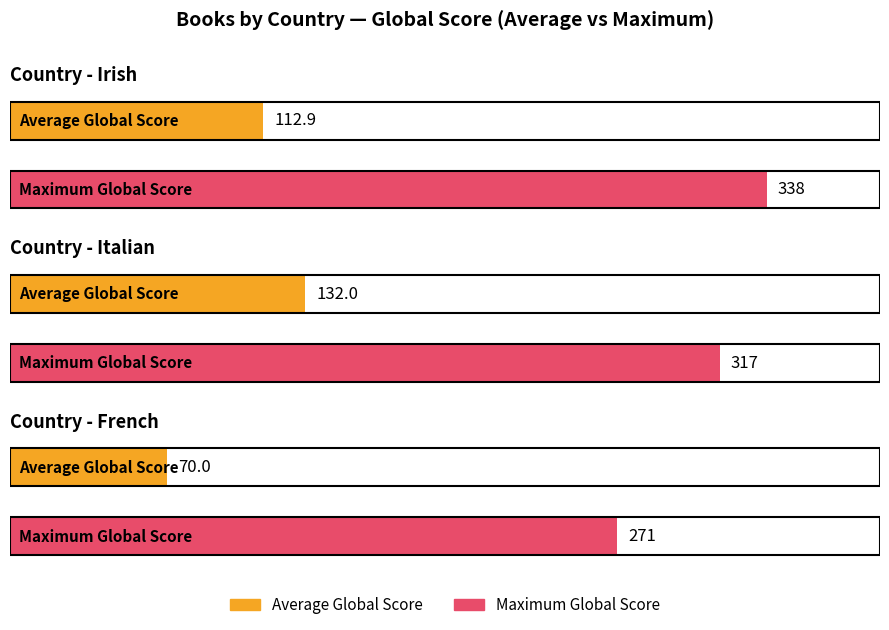

Rank the series by their maximum value, from lowest to highest.

Average Global Score, Maximum Global Score